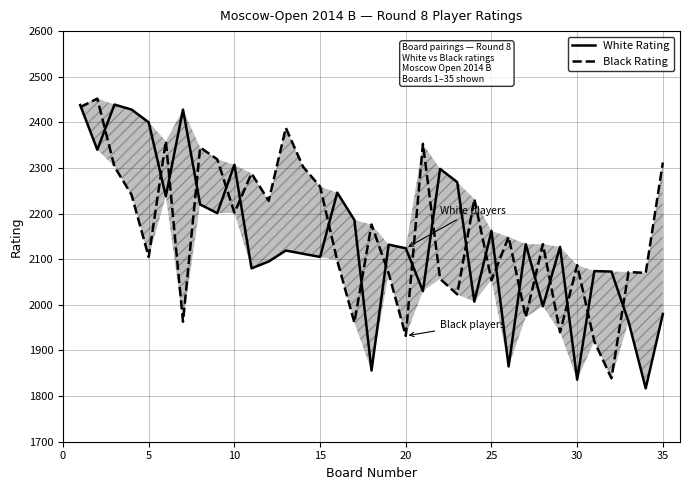

Is it true that White Rating equals 617 at 32?

False